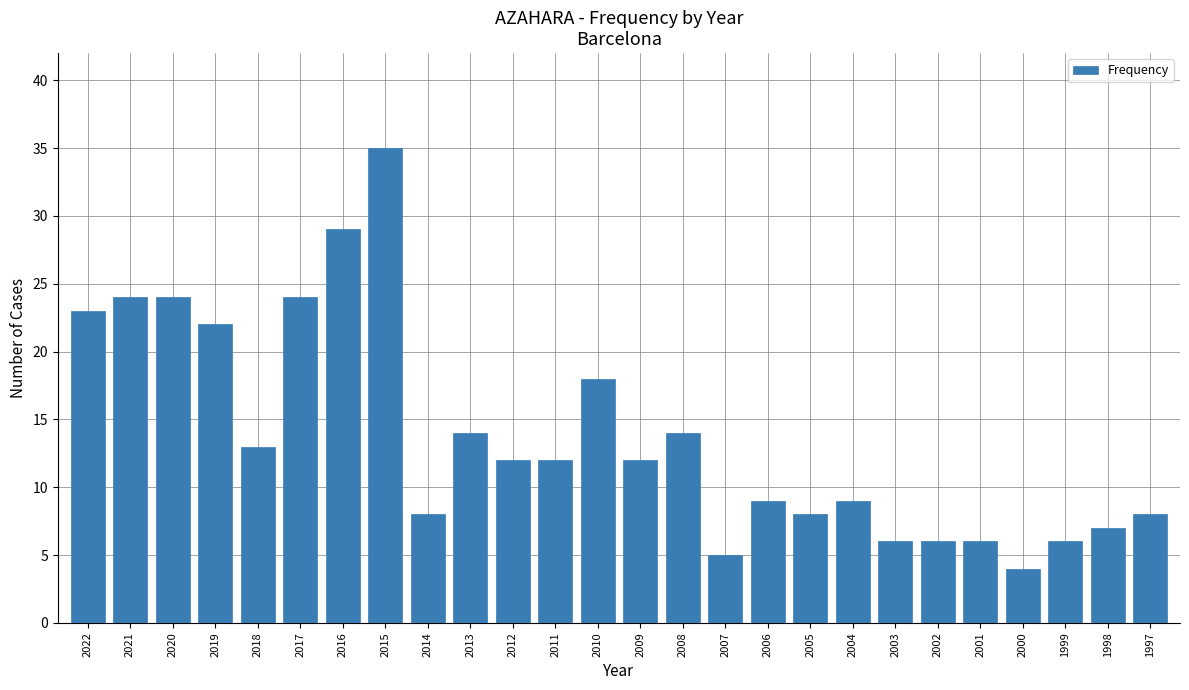

What is the sum of the values at 2022 and 2004?

32